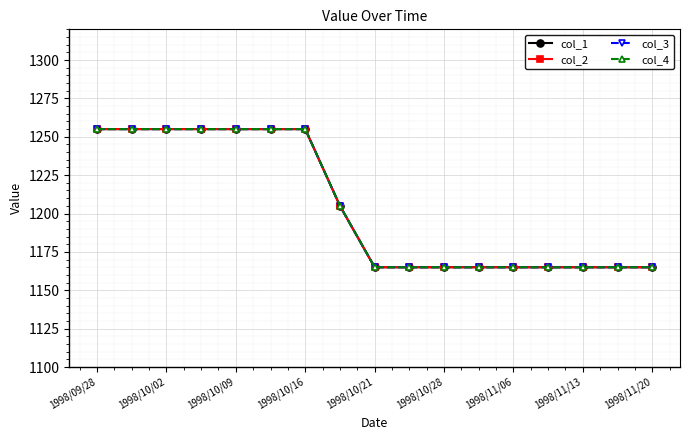

Reading left to right, transcribe all the data shown in this chart.

col_1: 1255	1255	1255	1255	1255	1255	1255	1205	1165	1165	1165	1165	1165	1165	1165	1165	1165
col_2: 1255	1255	1255	1255	1255	1255	1255	1205	1165	1165	1165	1165	1165	1165	1165	1165	1165
col_3: 1255	1255	1255	1255	1255	1255	1255	1205	1165	1165	1165	1165	1165	1165	1165	1165	1165
col_4: 1255	1255	1255	1255	1255	1255	1255	1205	1165	1165	1165	1165	1165	1165	1165	1165	1165